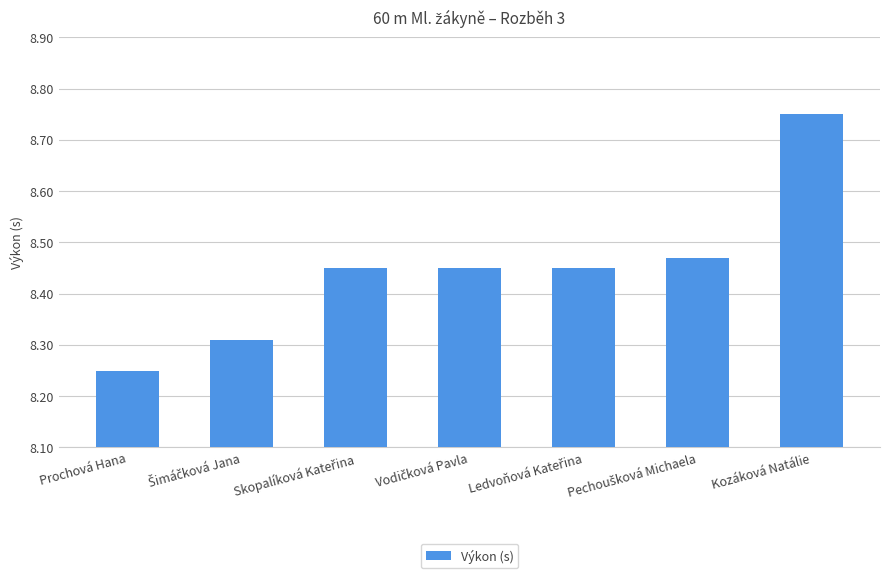

What is the change in value from Prochová Hana to Kozáková Natálie?

+0.5